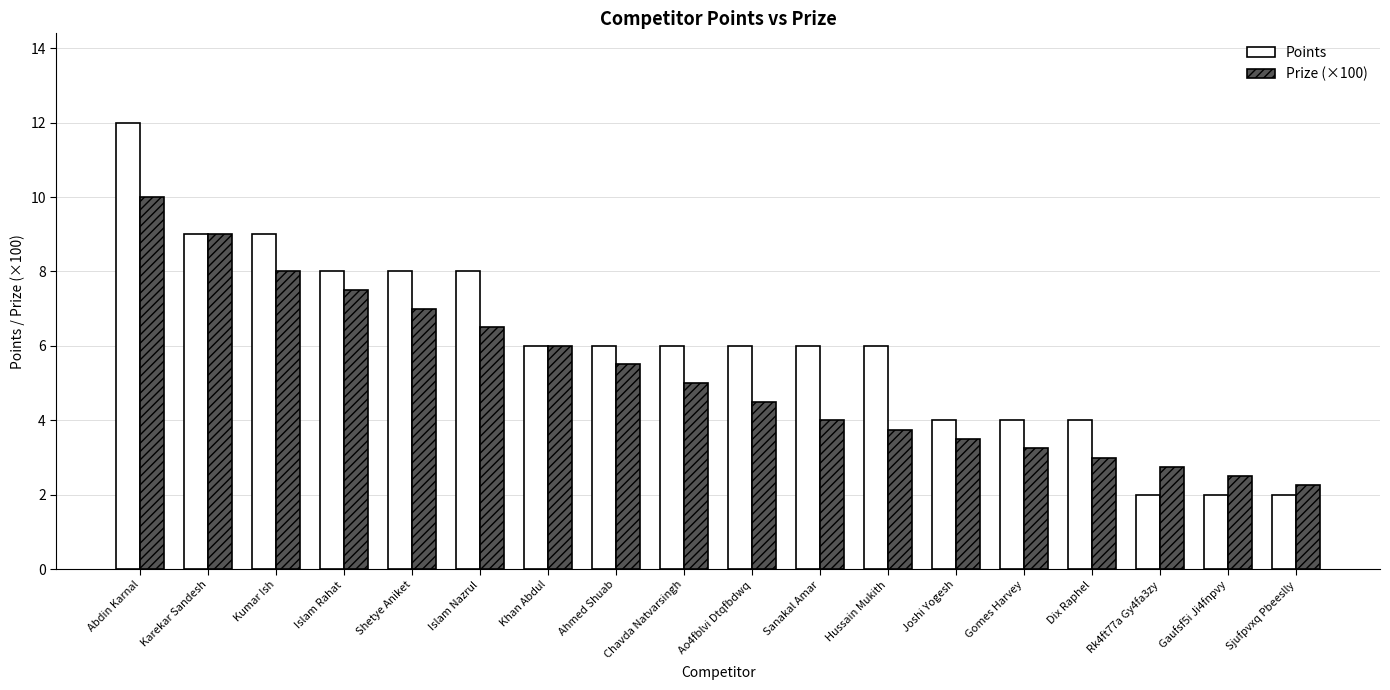

What is the total value across all series at Islam Nazrul?

14.5